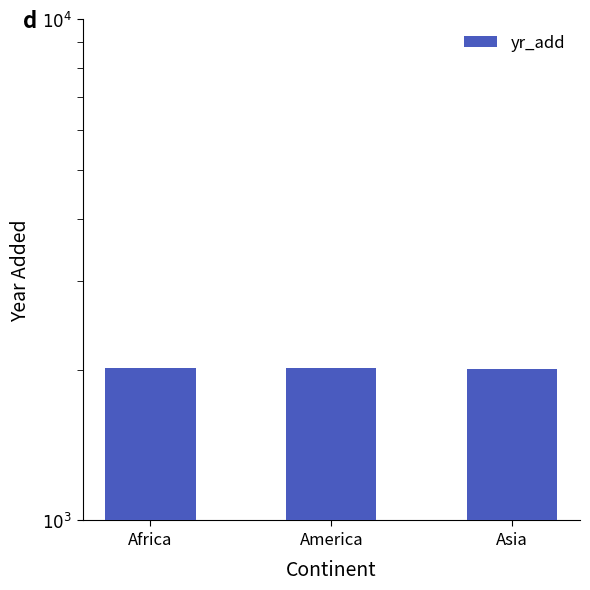

What is the label of the 3rd bar from the left?

Asia